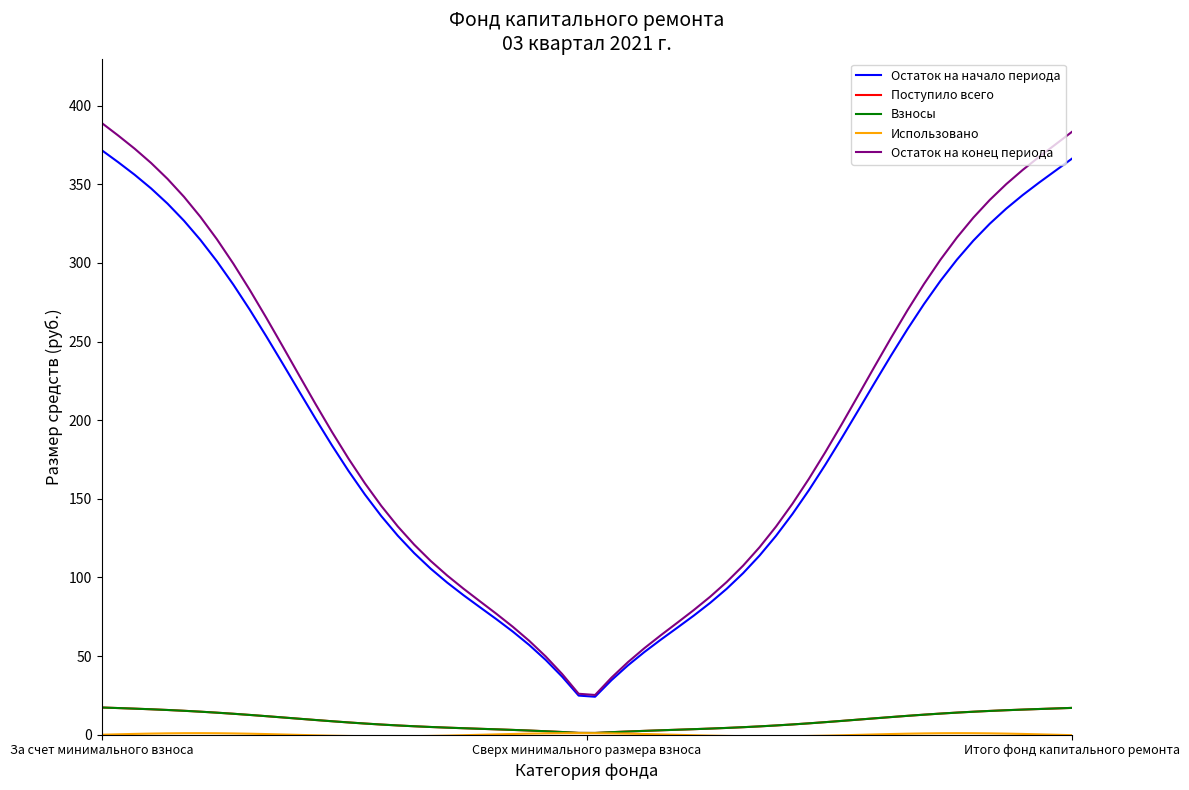

Does the chart display data point markers on the line(s)?

No